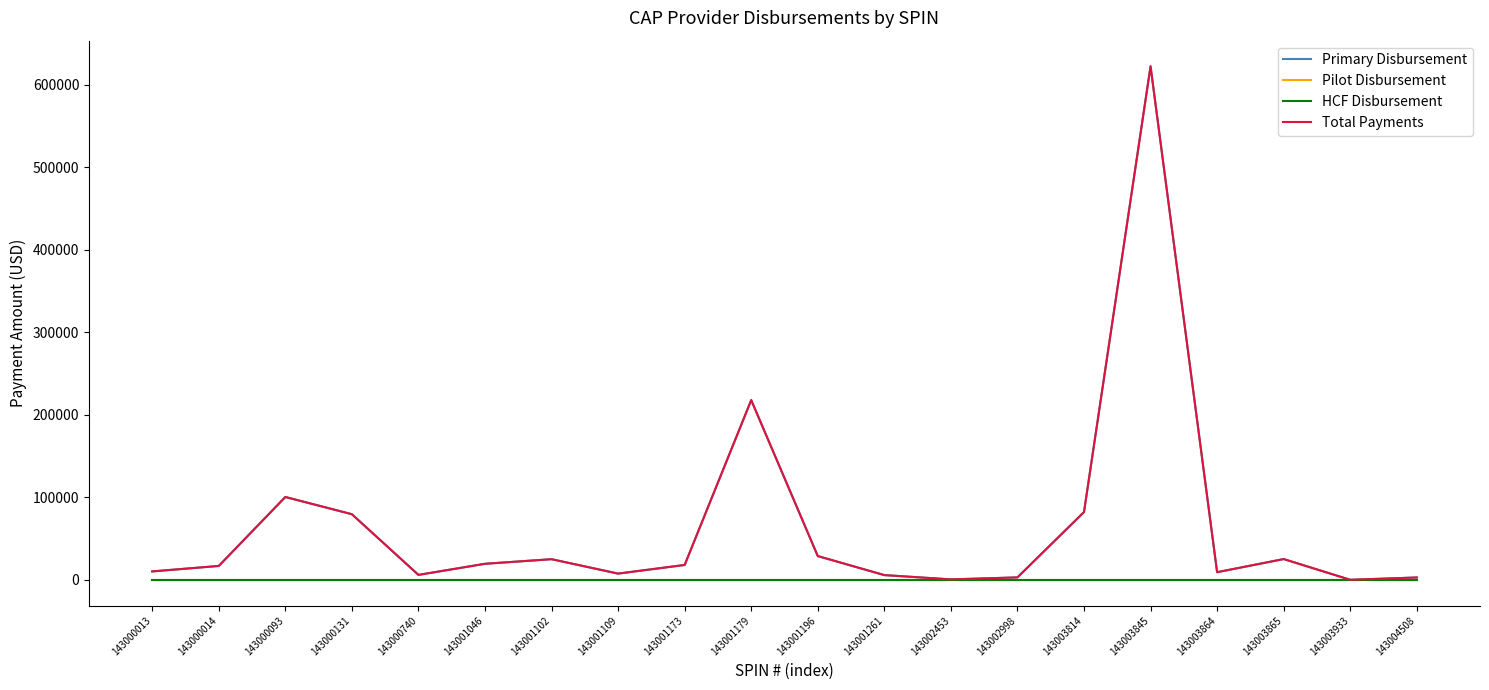

Is this an area chart (filled region under the line)?

No